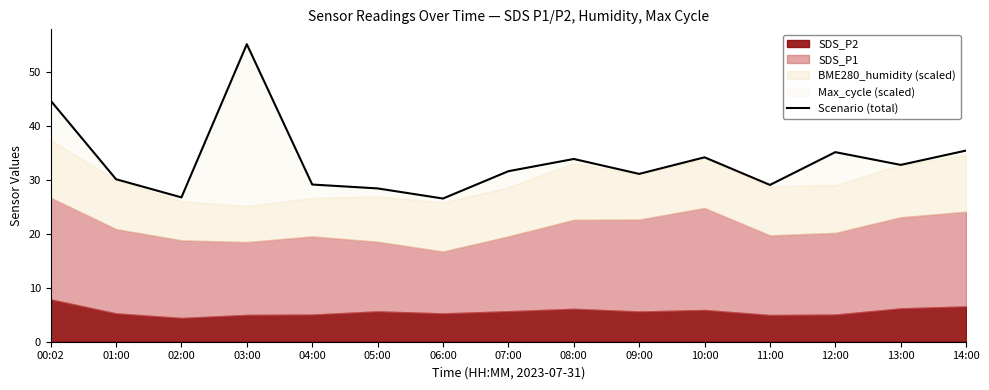

Reading left to right, what are all the values shown in this chart?

00:02=44.7	01:00=30.1	02:00=26.8	03:00=55.2	04:00=29.1	05:00=28.4	06:00=26.5	07:00=31.6	08:00=33.9	09:00=31.1	10:00=34.2	11:00=29.1	12:00=35.1	13:00=32.8	14:00=35.4